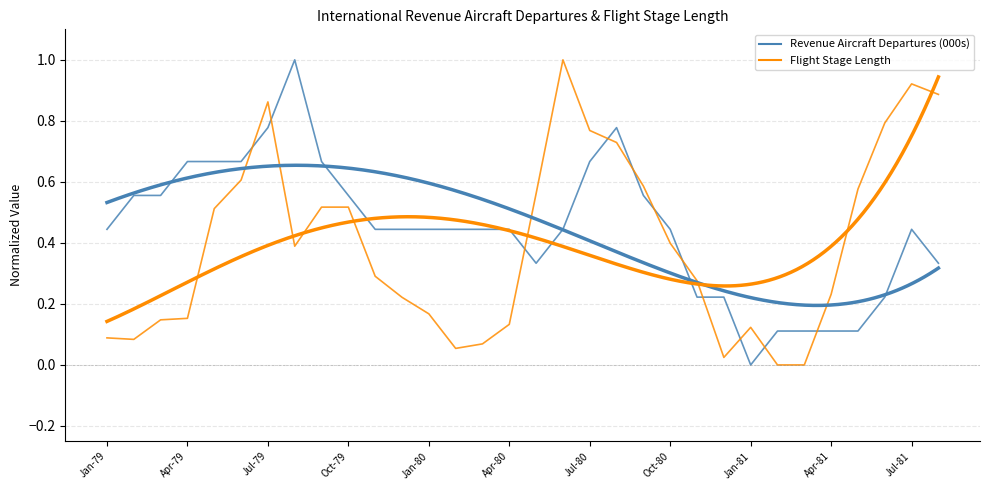

What are all the series names shown in the legend?

Revenue Aircraft Departures (000s), Flight Stage Length